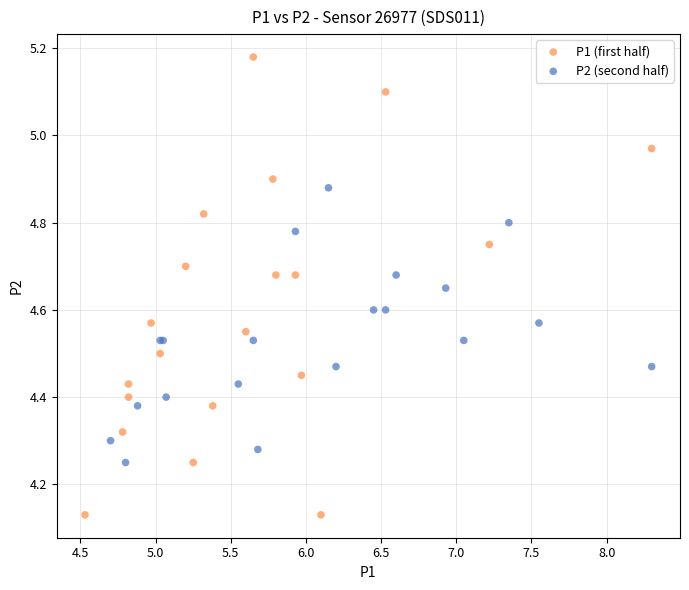

What are all the series names shown in the legend?

P1 (first half), P2 (second half)